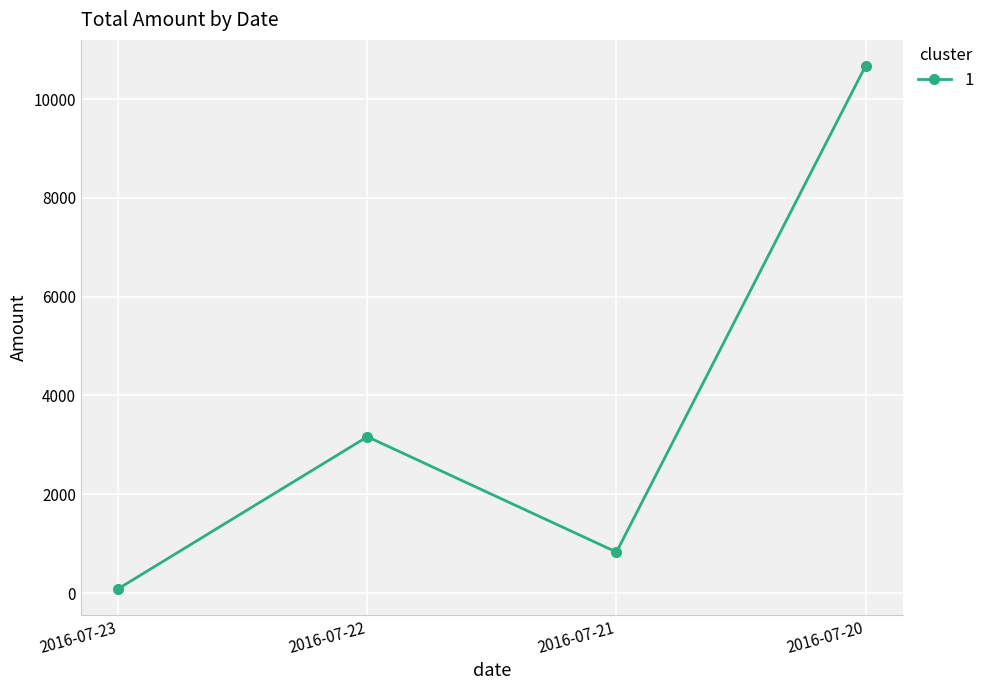

Reading right to left, what are all the values shown in this chart?

2016-07-20=10668.9	2016-07-21=829.0	2016-07-22=3163.7	2016-07-23=87.3